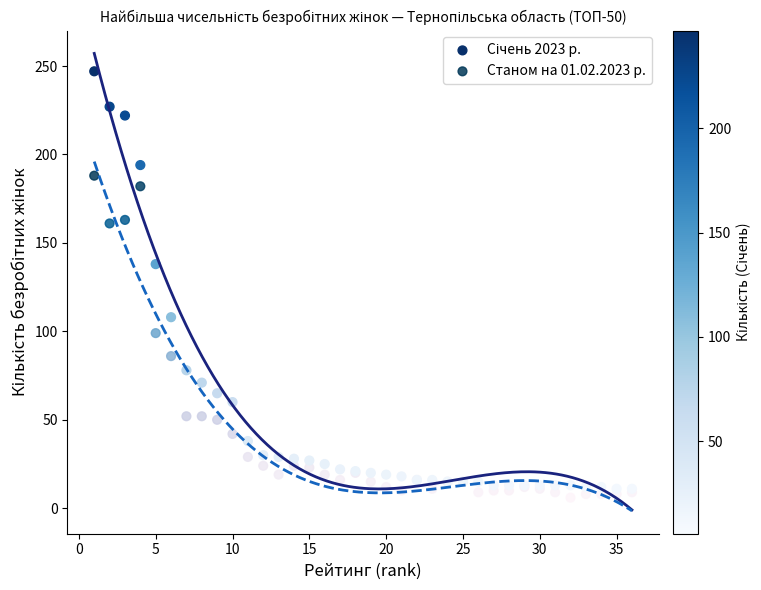

Across all series, what Y value is closest to 126?

138